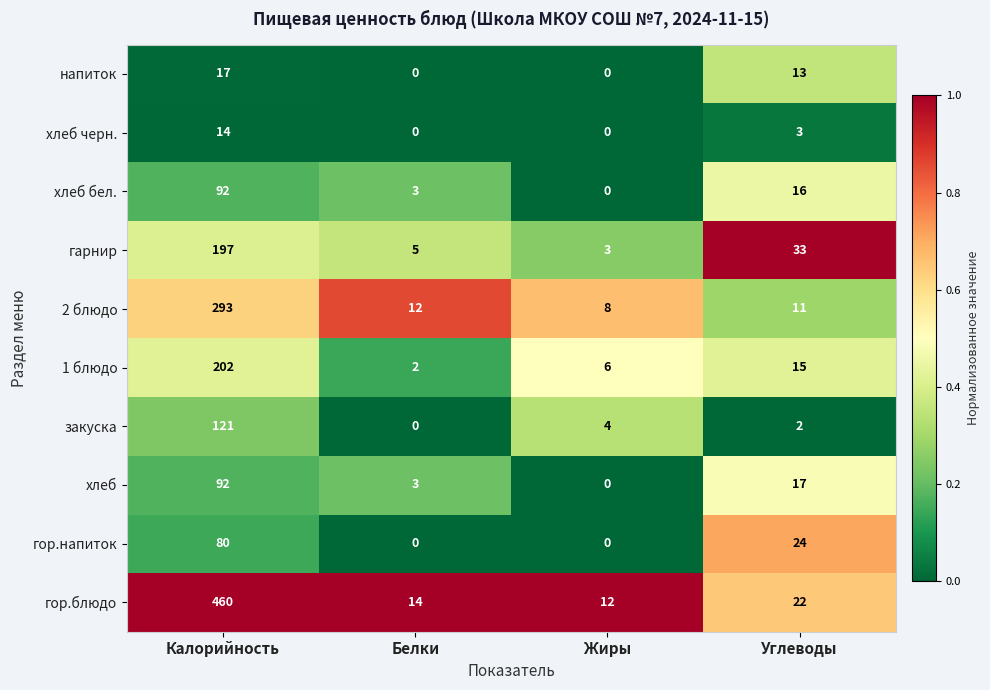

At which label does 1 блюдо first exceed 15?

Калорийность